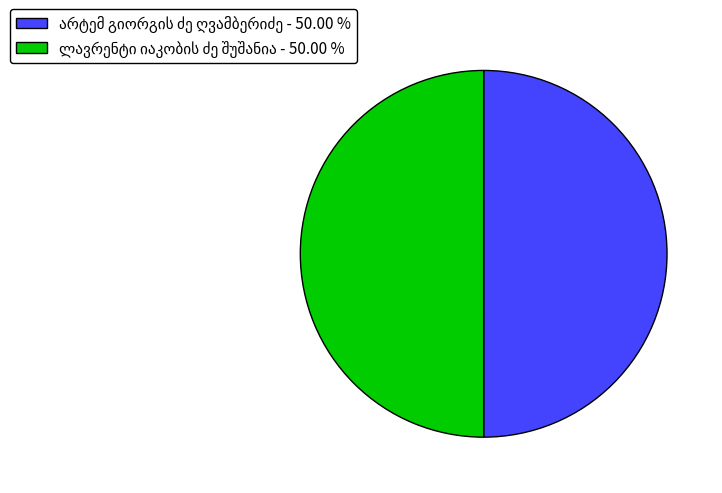

Does ლავრენტი იაკობის ძე შუშანია account for over 50% of the chart?

Yes